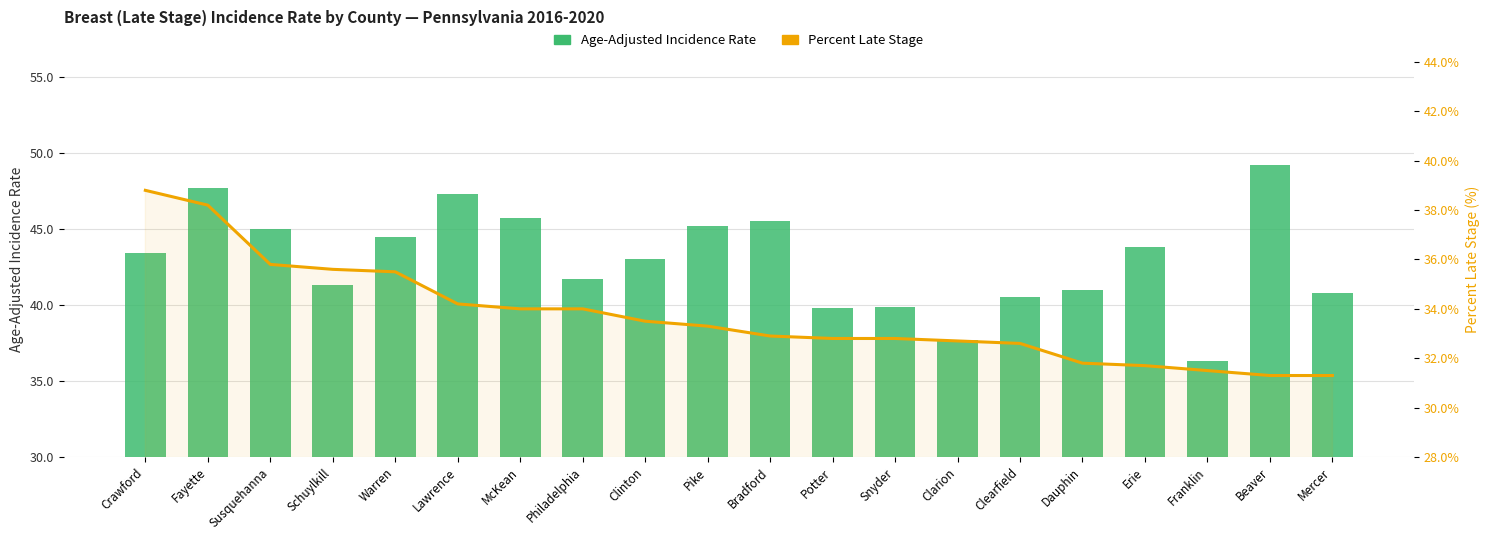

Is the value of Age-Adjusted Incidence Rate at McKean greater than the value of Percent Late Stage at Clearfield?

Yes